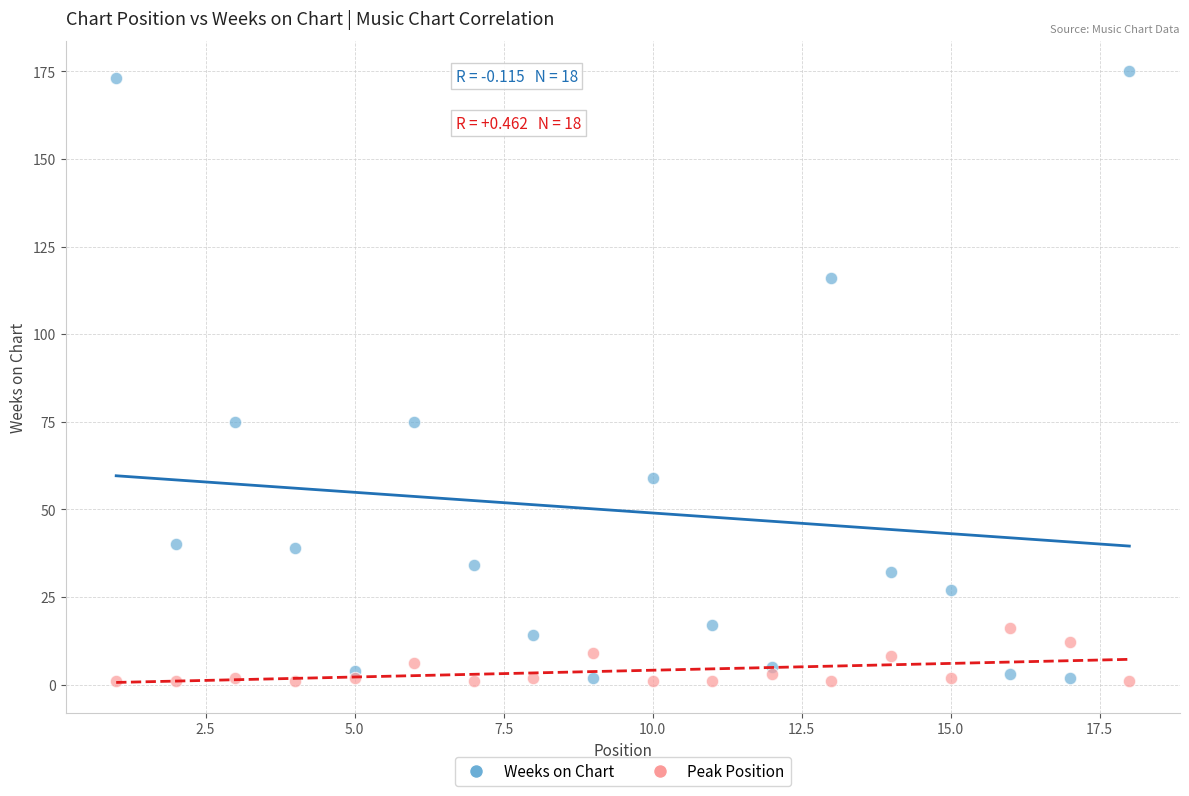

Across all data points, what is the range of X values (max minus min)?

17